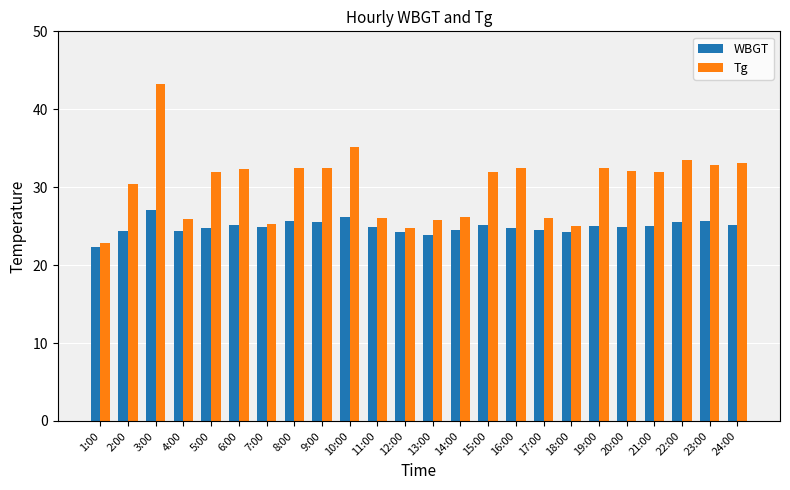

What is the sum of the WBGT values at 7:00 and 23:00?

50.5